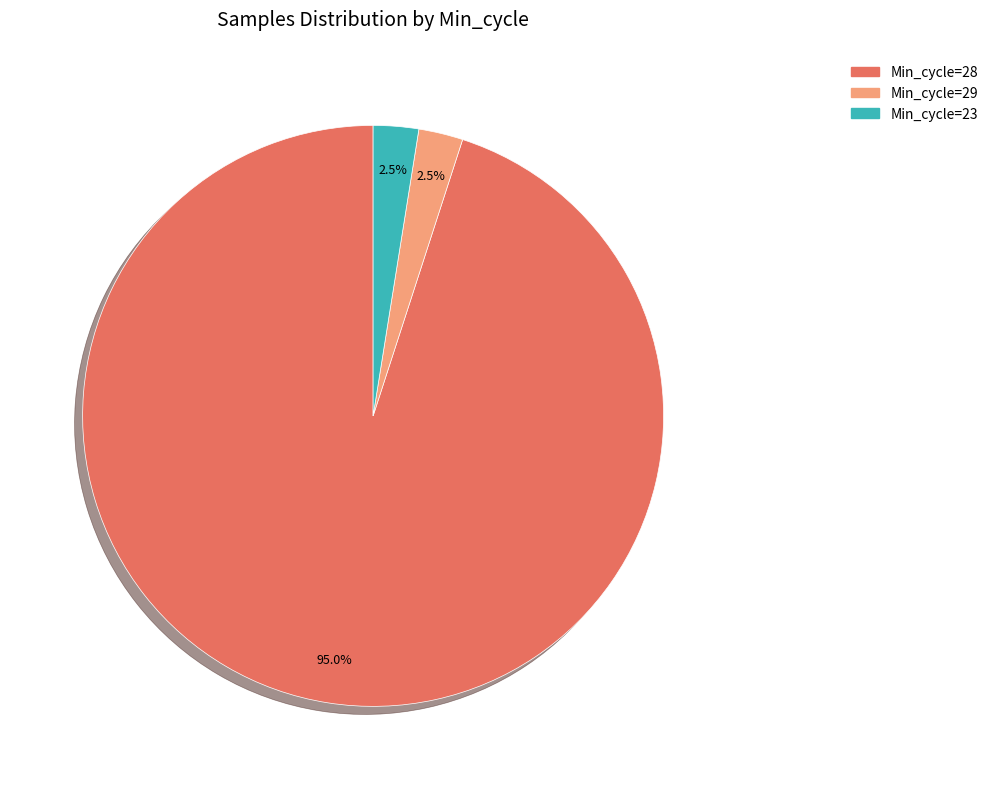

Is there any slice that represents more than half of the pie?

Yes